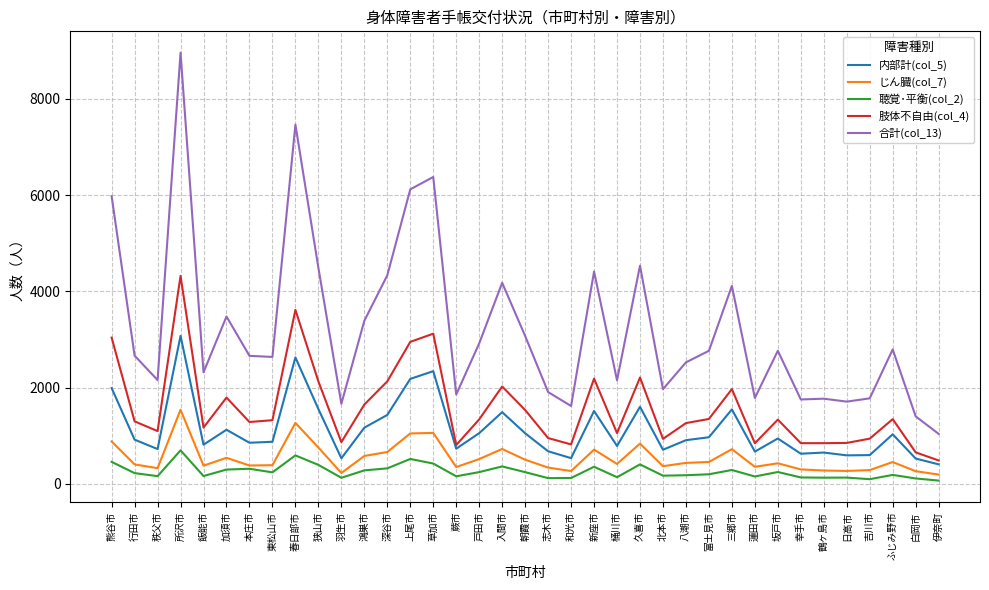

How many lines are shown in the chart?

5